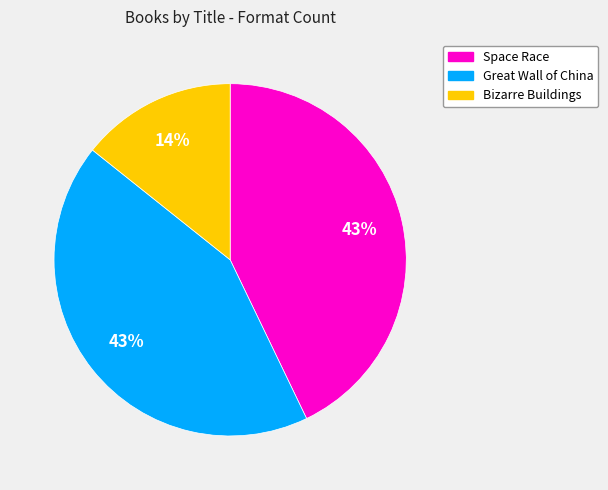

Combined, do Great Wall of China and Bizarre Buildings account for over 50%?

Yes